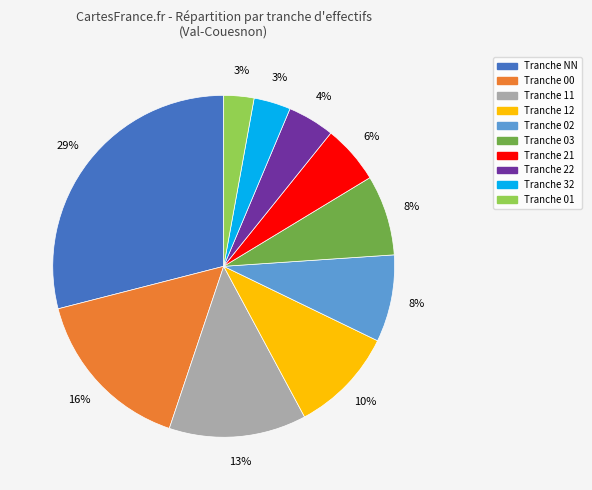

To the nearest percent, what is the difference between the largest and smallest slice percentages?

26%